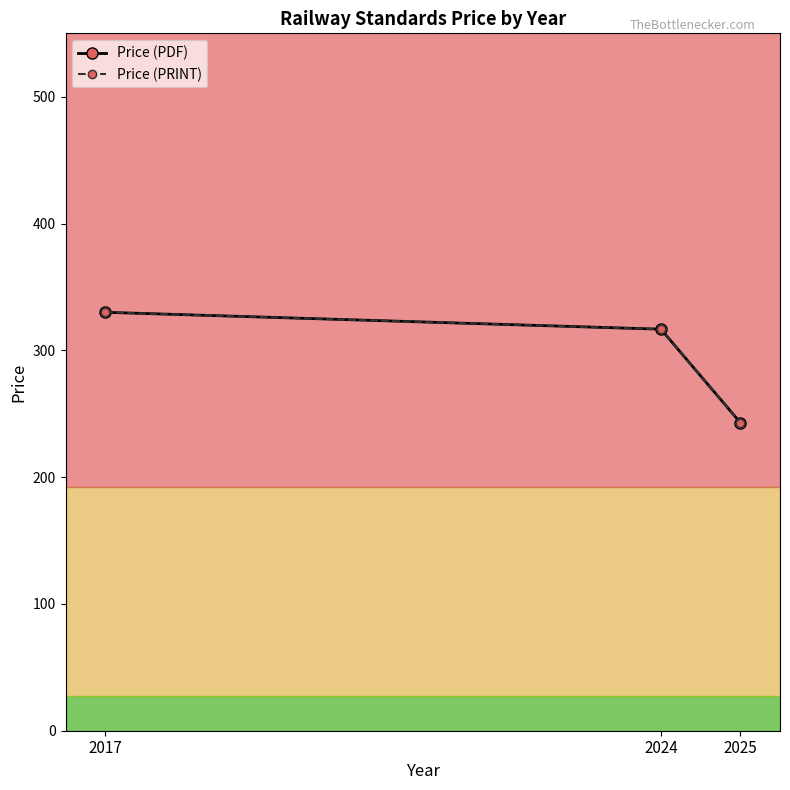

Between 2024 and 2017, which is larger?

2017